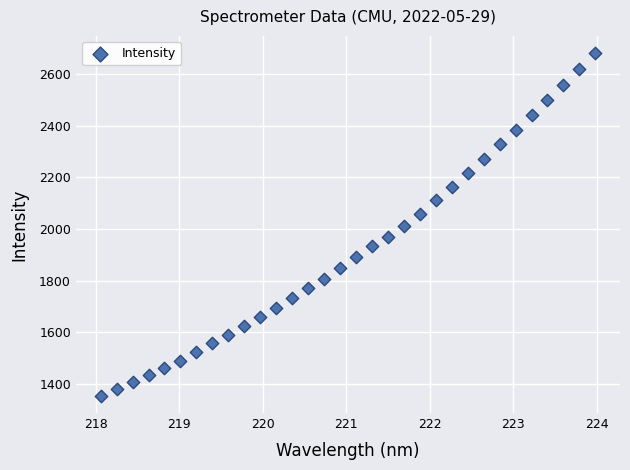

What is the range of Y values (max minus min)?

1326.1